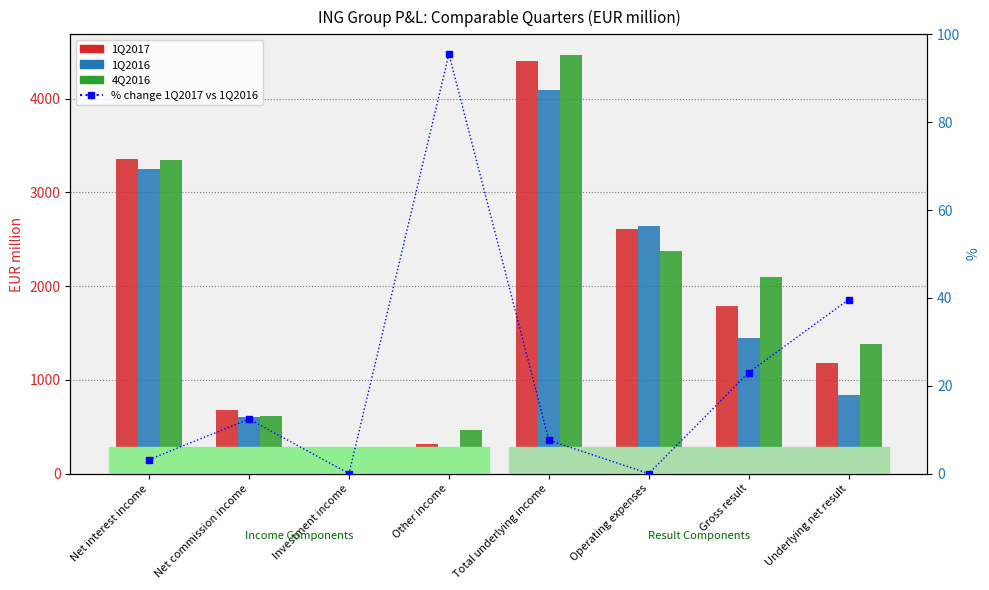

Is the value of % change 1Q2017 vs 1Q2016 at Net interest income greater than the value of 1Q2017 at Net interest income?

No